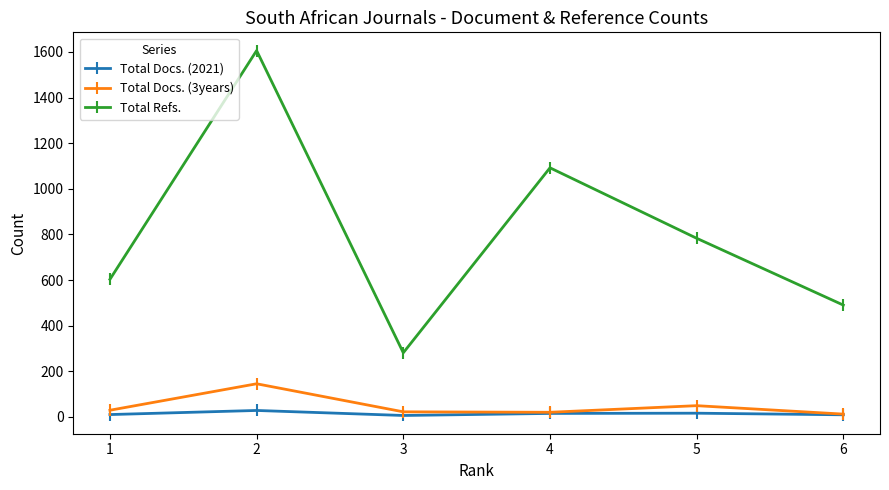

True or false: Total Refs. and Total Docs. (3years) cross at least once.

False